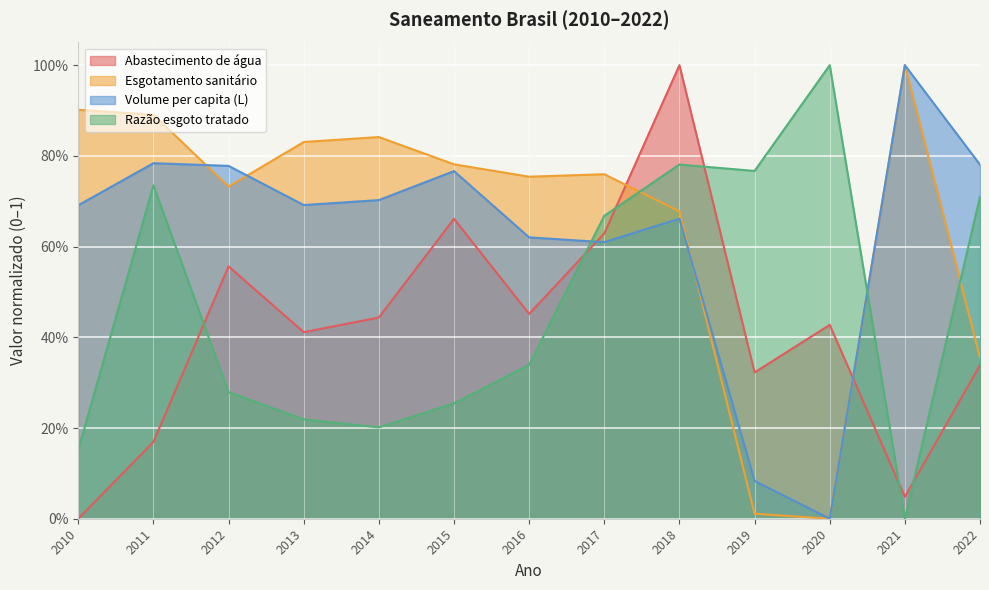

Is it true that Volume per capita (L) equals 1.0 at 2021?

True